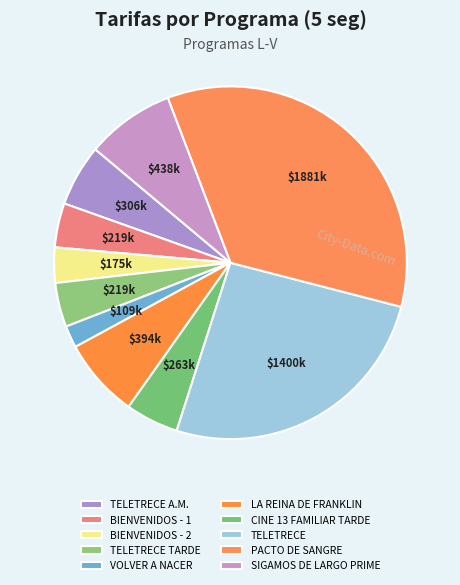

To the nearest percent, what portion does TELETRECE A.M. represent?

6%